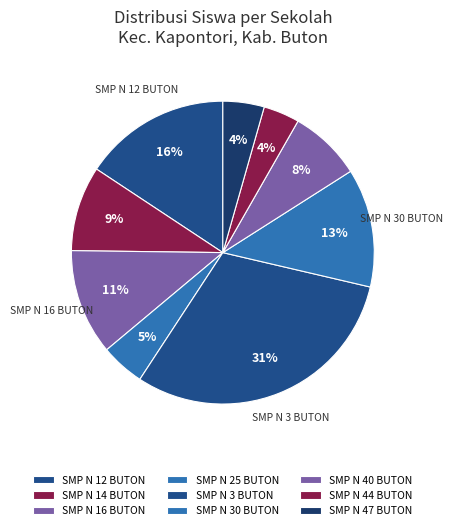

Is there any slice that represents more than half of the pie?

No